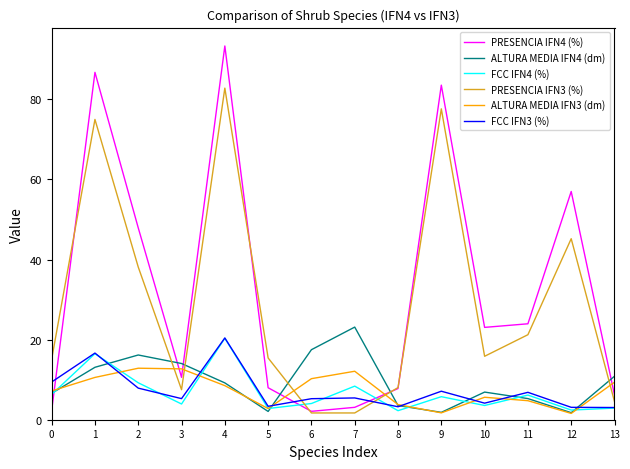

Which series has the widest spread of values?

PRESENCIA IFN4 (%)